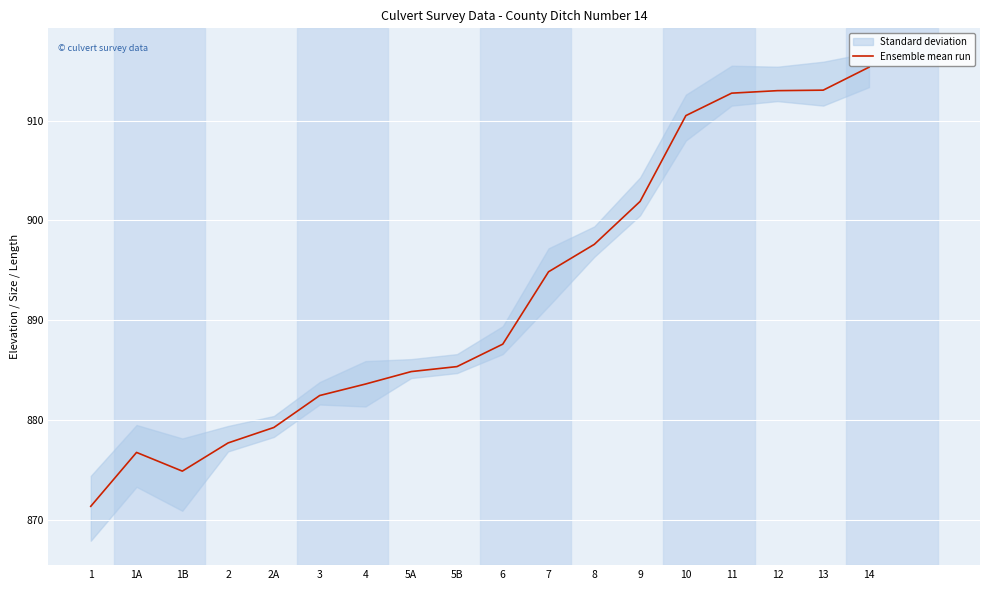

What is the difference between the maximum and minimum values?

44.0